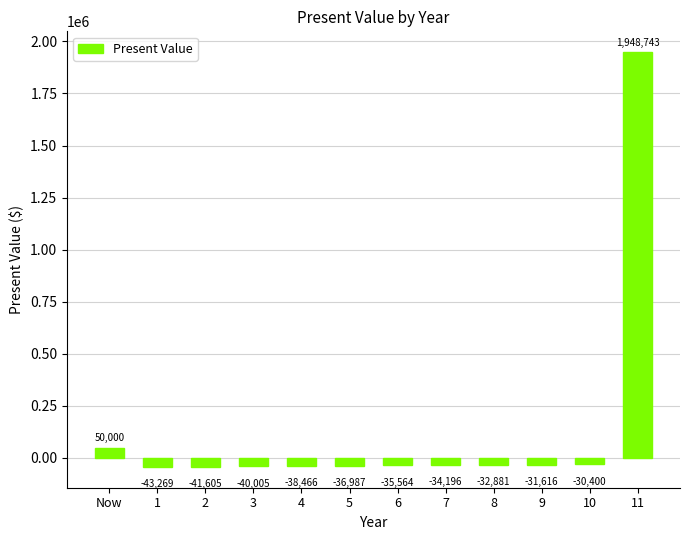

Where does the data first go above -34196?

Now